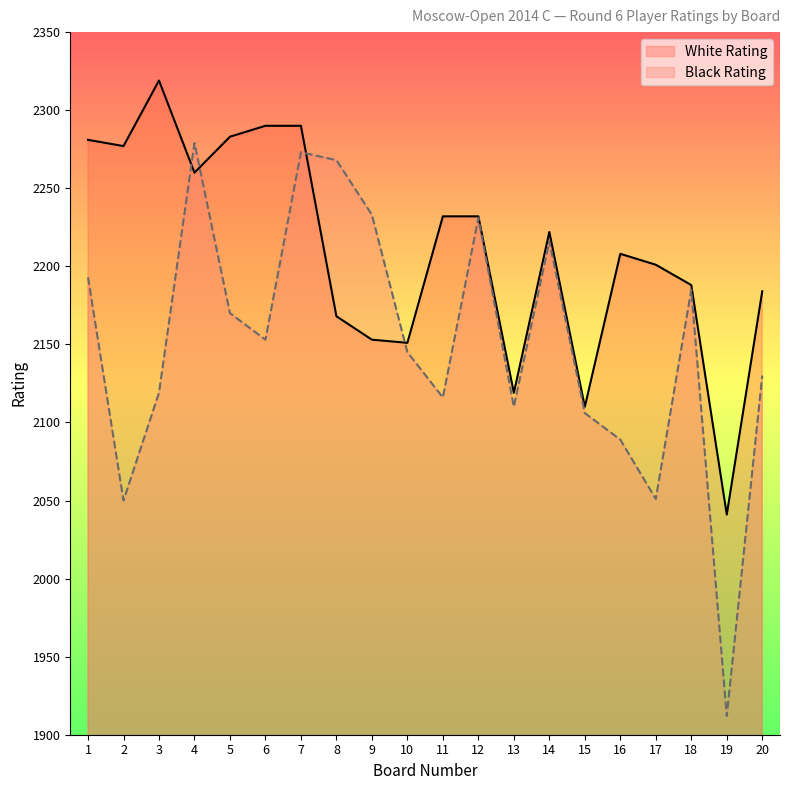

What is the sum of the White Rating values at 19 and 5?

4324